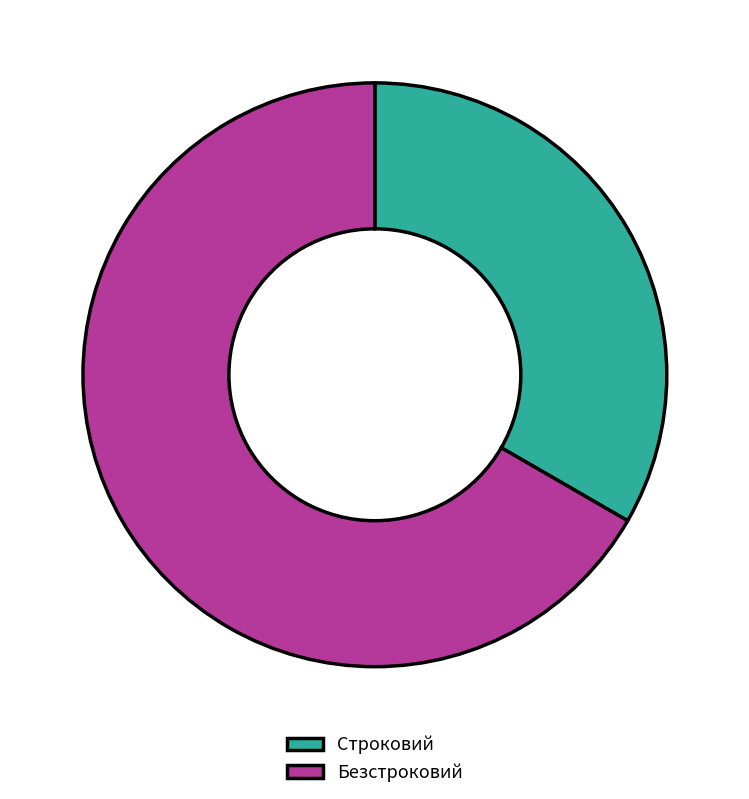

Is it true that Строковий is 44% of the pie?

False